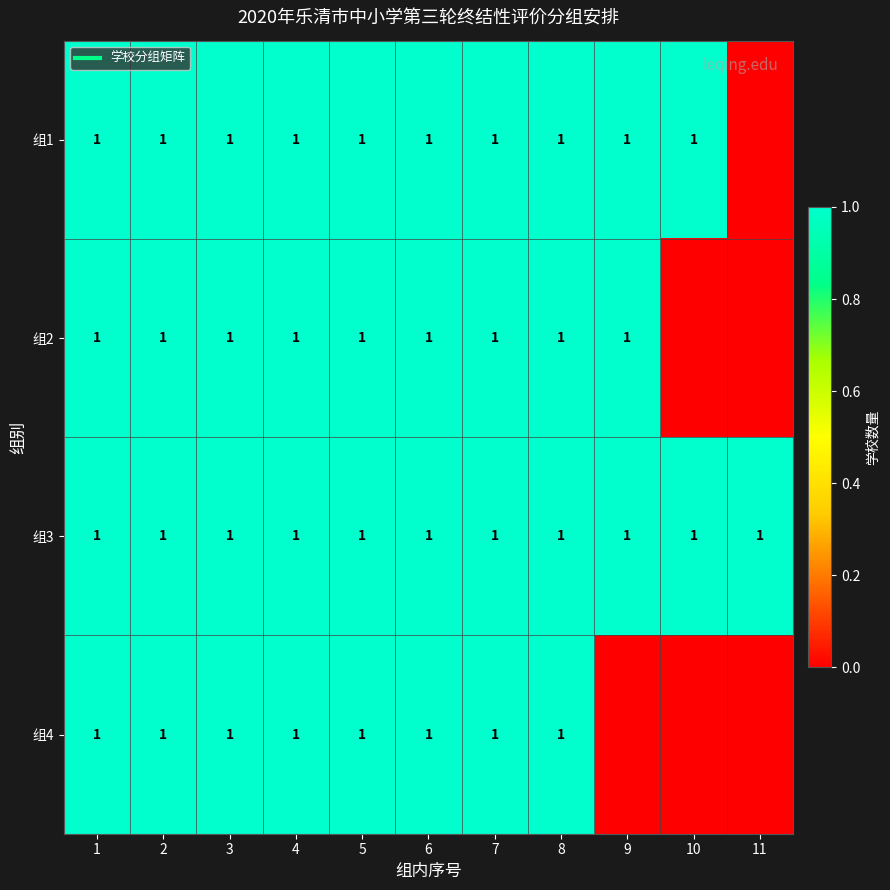

List the series in order of their peak value, highest first.

组1, 组2, 组3, 组4